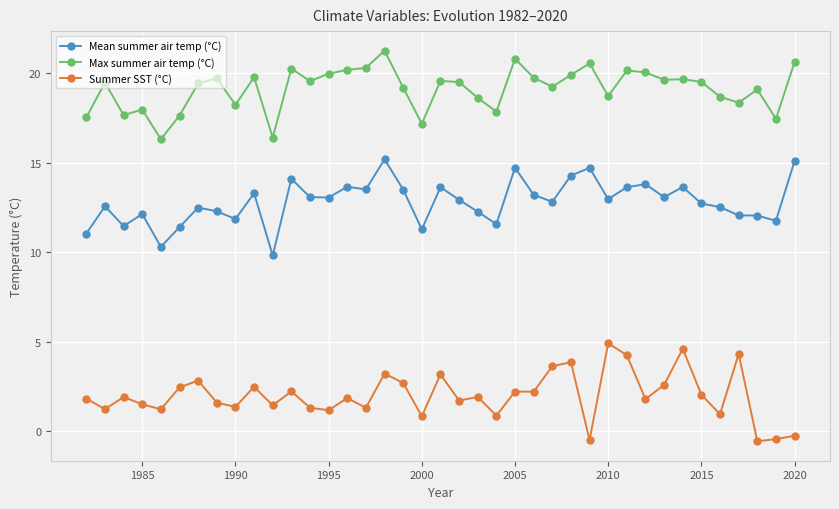

Rank the series by their maximum value, from lowest to highest.

Summer SST (°C), Mean summer air temp (°C), Max summer air temp (°C)